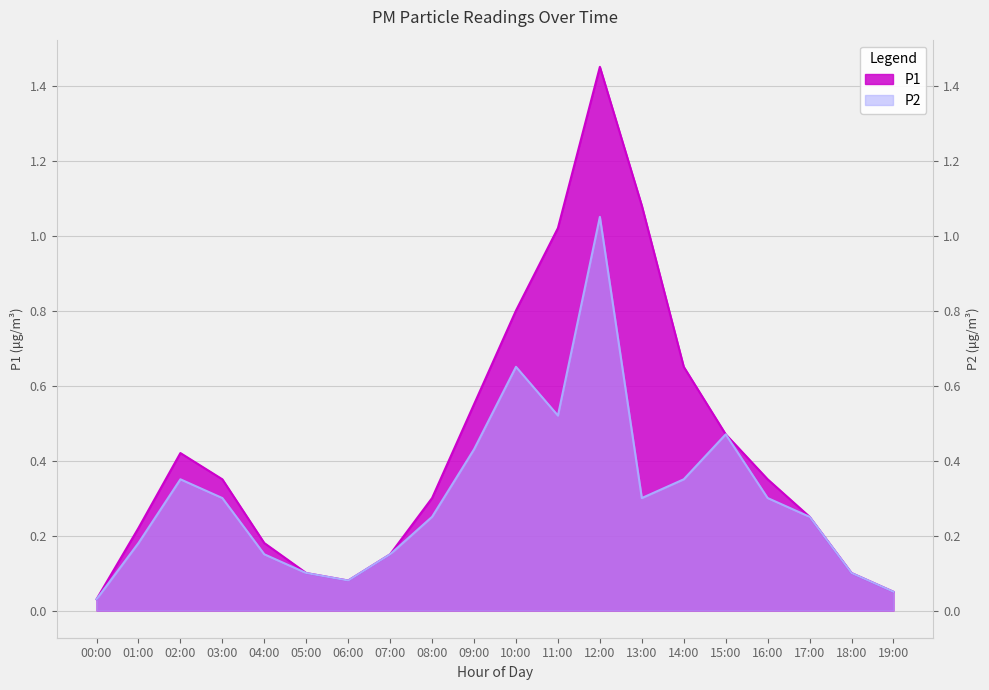

In P2, how many points are lower than both neighbors (excluding endpoints)?

3